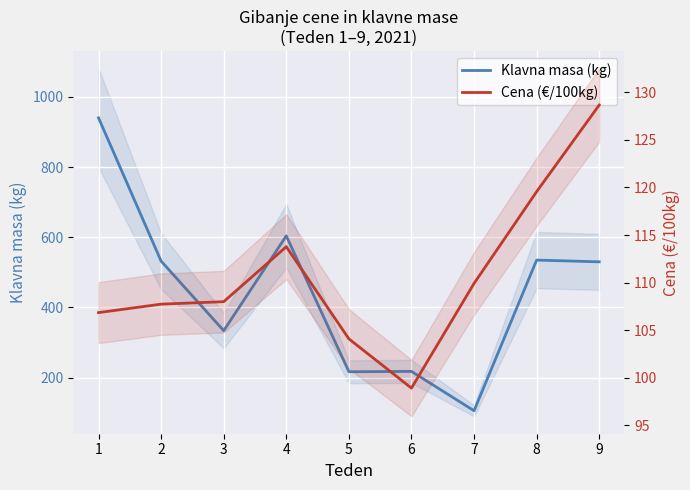

The Cena (€/100kg) series shows 184.0 at 4. True or false?

False